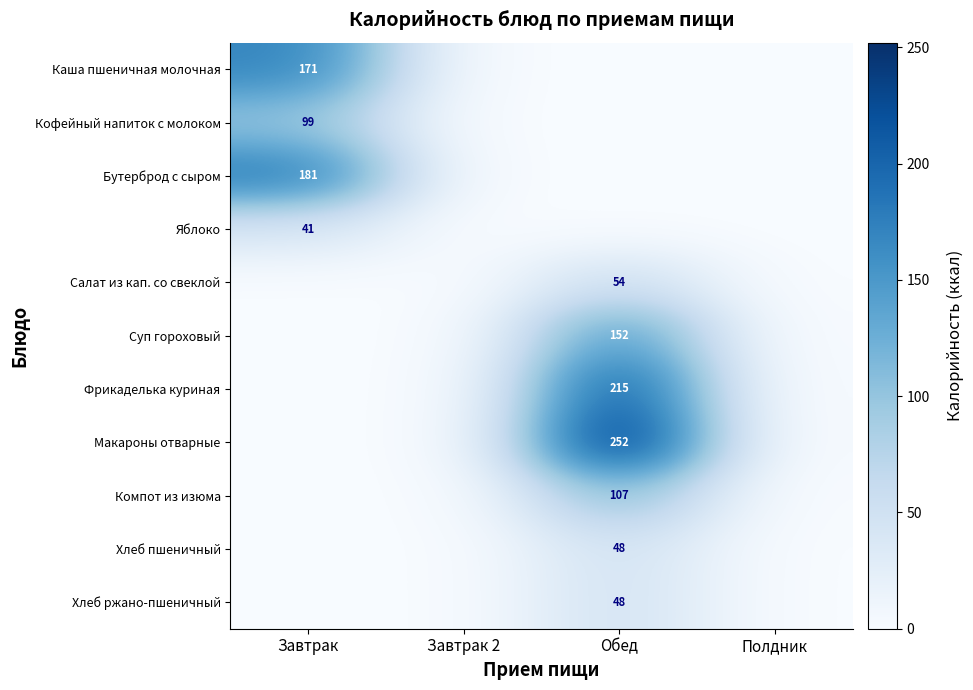

Which label corresponds to the largest value in the chart?

Обед